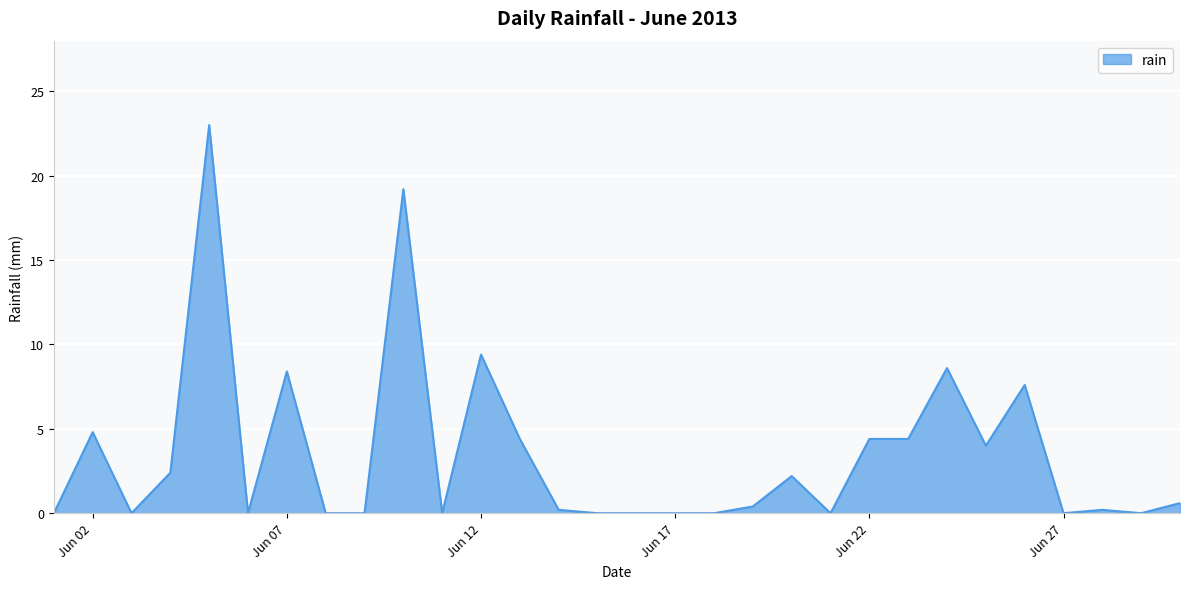

What is the maximum value shown in the chart?

23.0